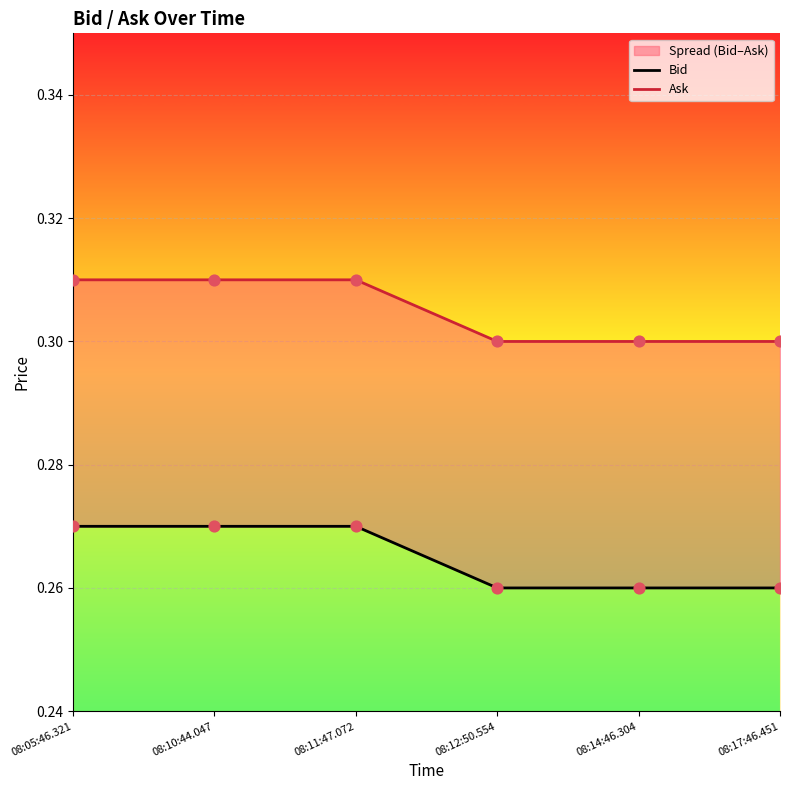

What are all the series names shown in the legend?

Bid, Ask